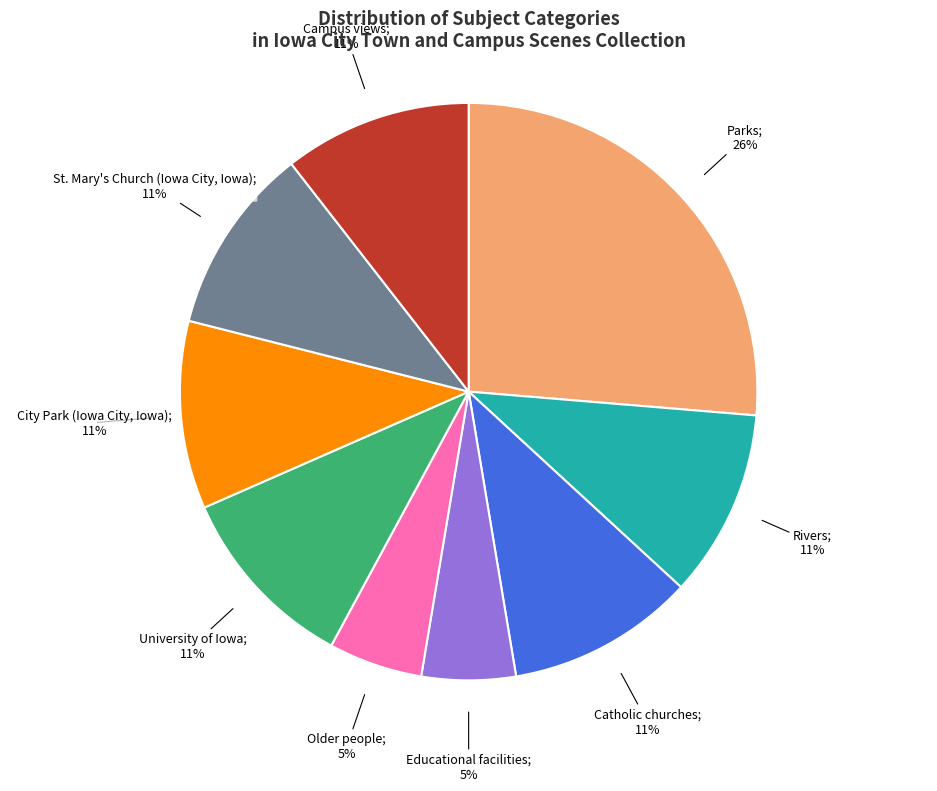

To the nearest percent, what is the average slice percentage?

11%